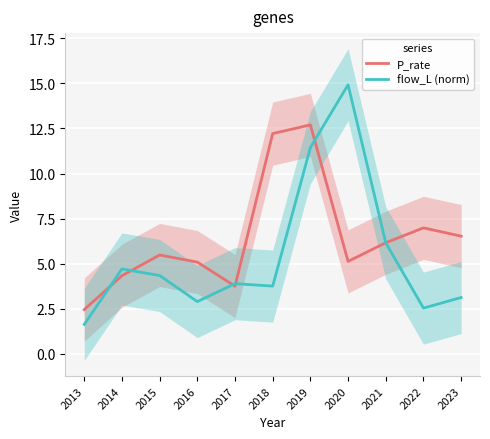

Where do flow_L (norm) and P_rate first cross each other?

2013 and 2014